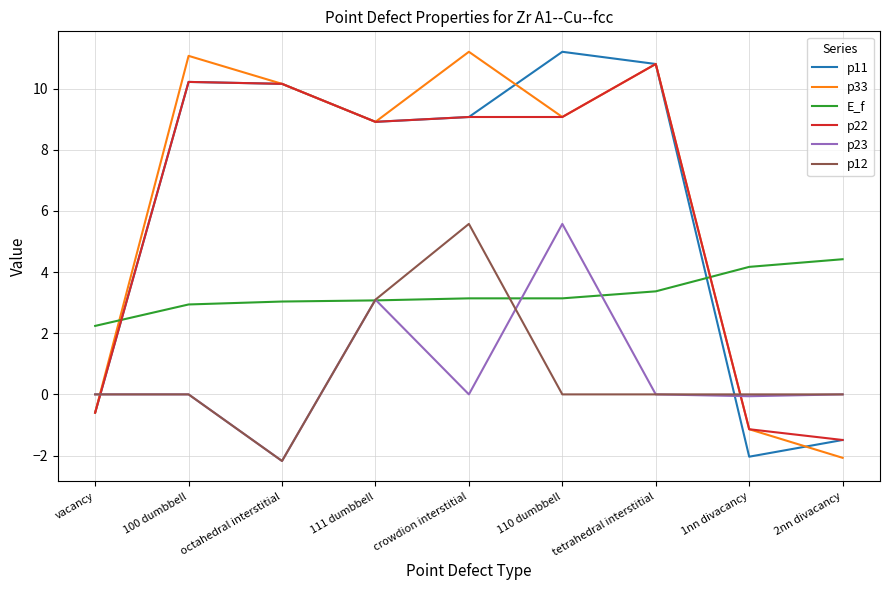

What is the highest value of the E_f series?

4.4